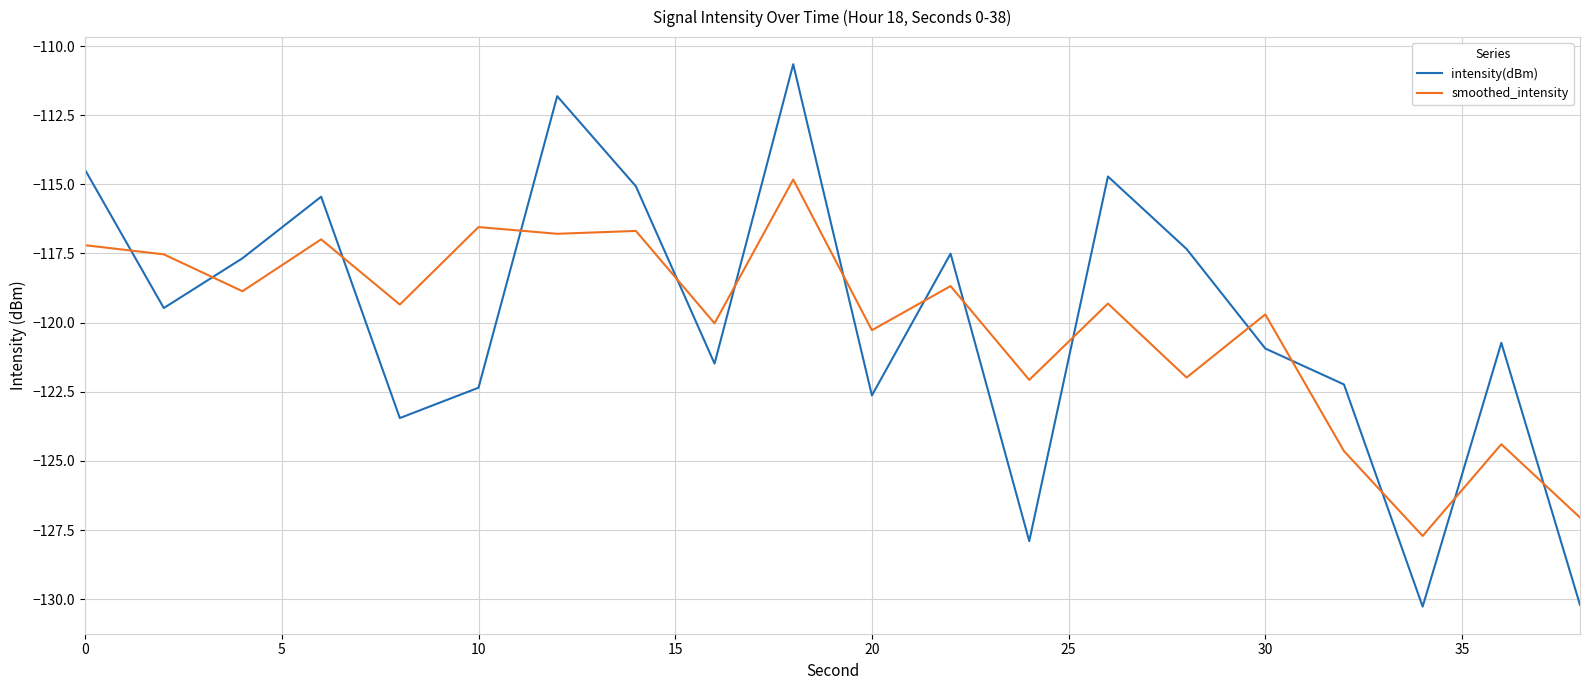

What is the lowest value of the intensity(dBm) series?

-130.3